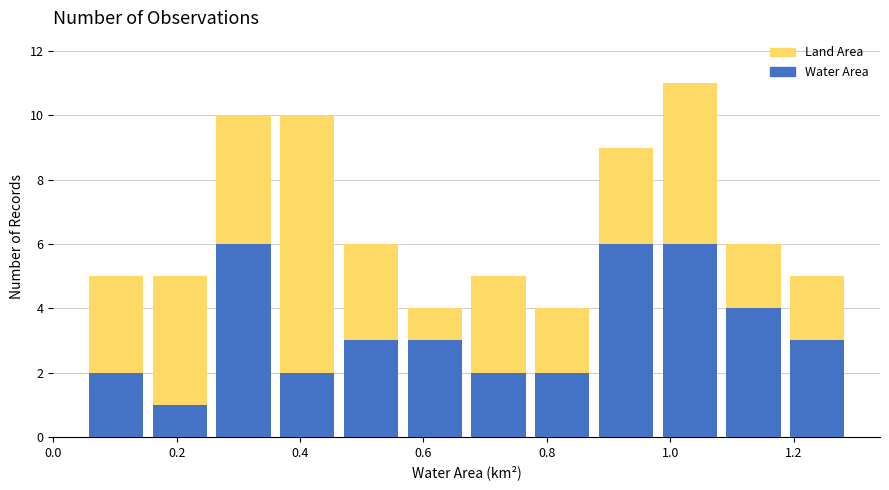

Reading left to right, transcribe this chart: for each stacked bar, give the range it covers on the x-axis and its total height. Neither the bar edges nor the heights are printed on the chart, so give them approximately, as read against the axes.

0.06 to 0.16: 5
0.16 to 0.26: 5
0.26 to 0.36: 10
0.36 to 0.46: 10
0.46 to 0.56: 6
0.56 to 0.68: 4
0.68 to 0.78: 5
0.78 to 0.88: 4
0.88 to 0.98: 9
0.98 to 1.08: 11
1.08 to 1.18: 6
1.18 to 1.30: 5